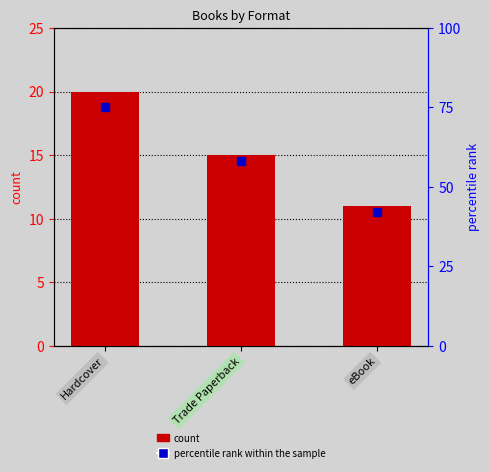

What are all the series names shown in the legend?

count, percentile rank within the sample